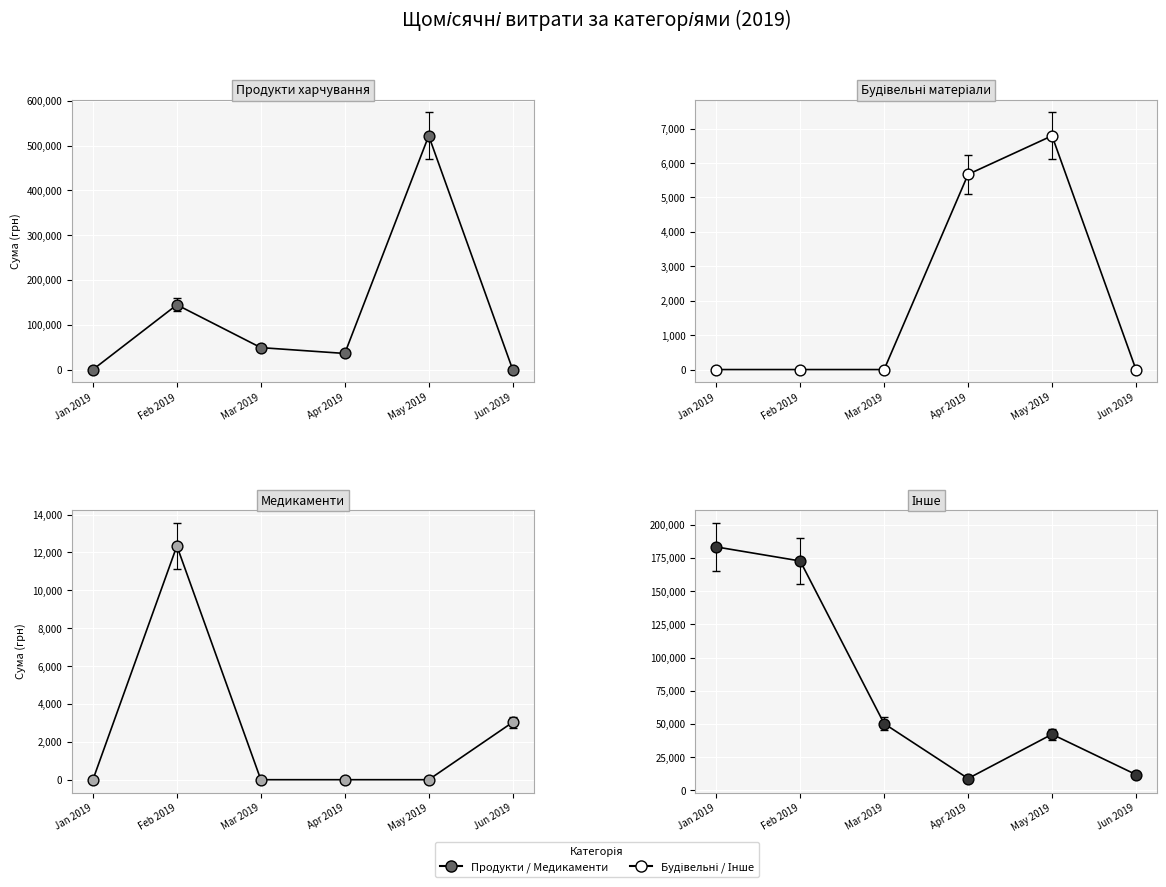

Which series has the largest Y range (max minus min)?

Продукти харчування